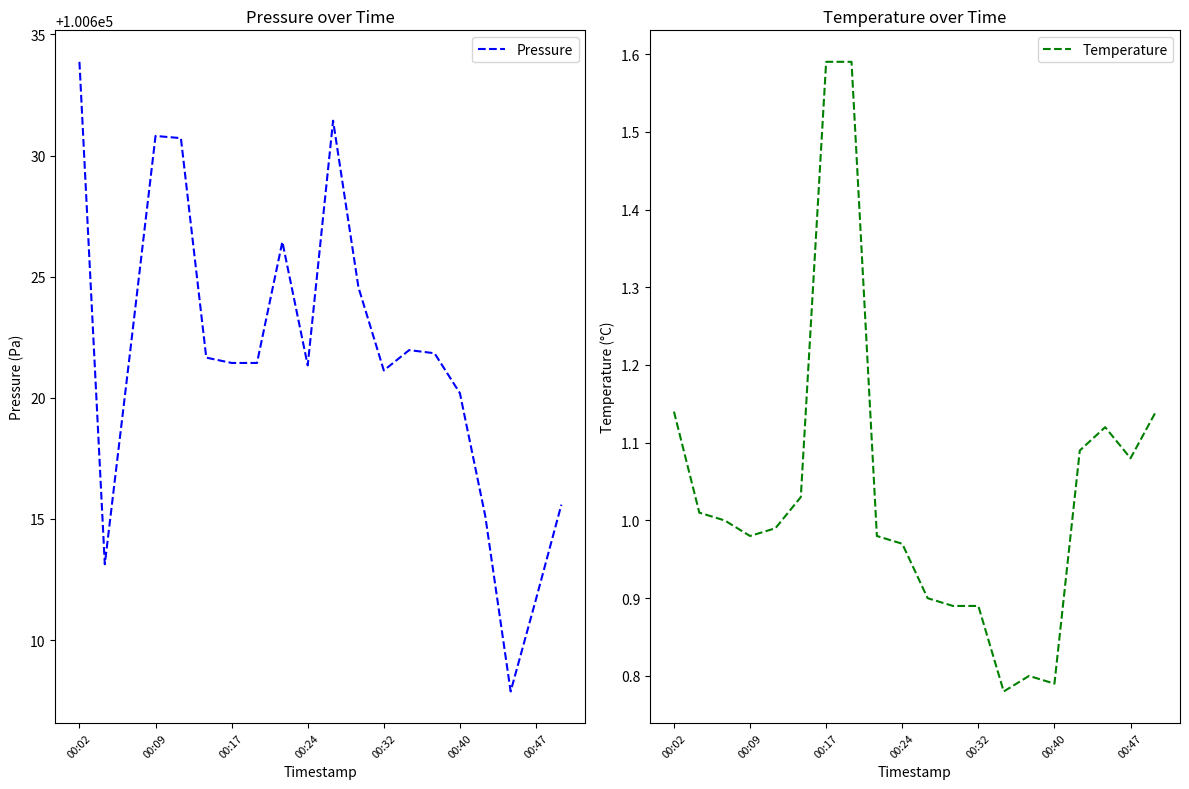

The value of Pressure at 00:17 is 100621.4. True or false?

True